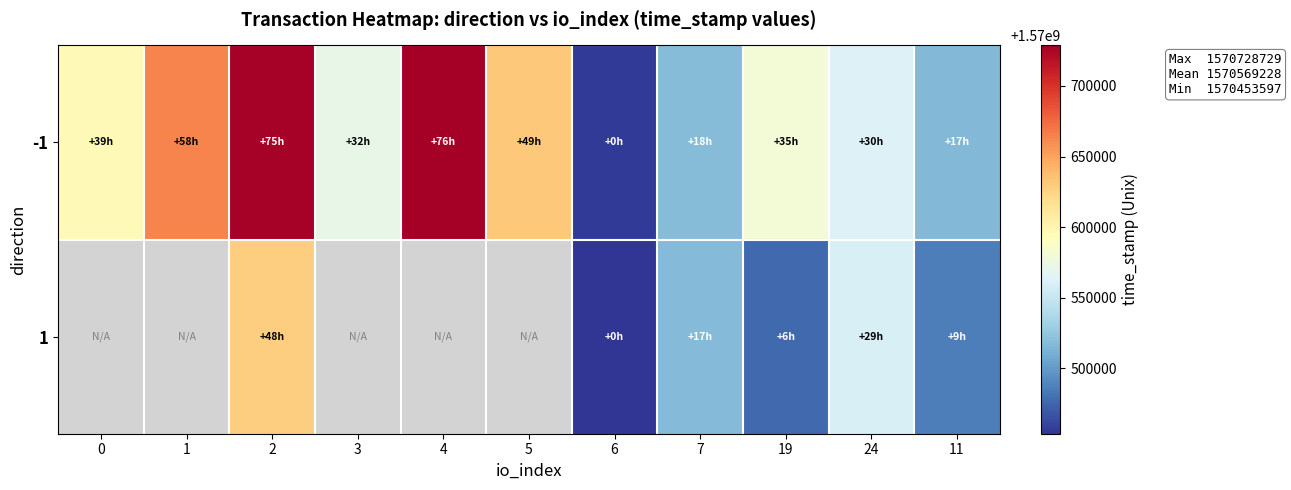

Rank the series at 7 from highest to lowest value.

-1, 1